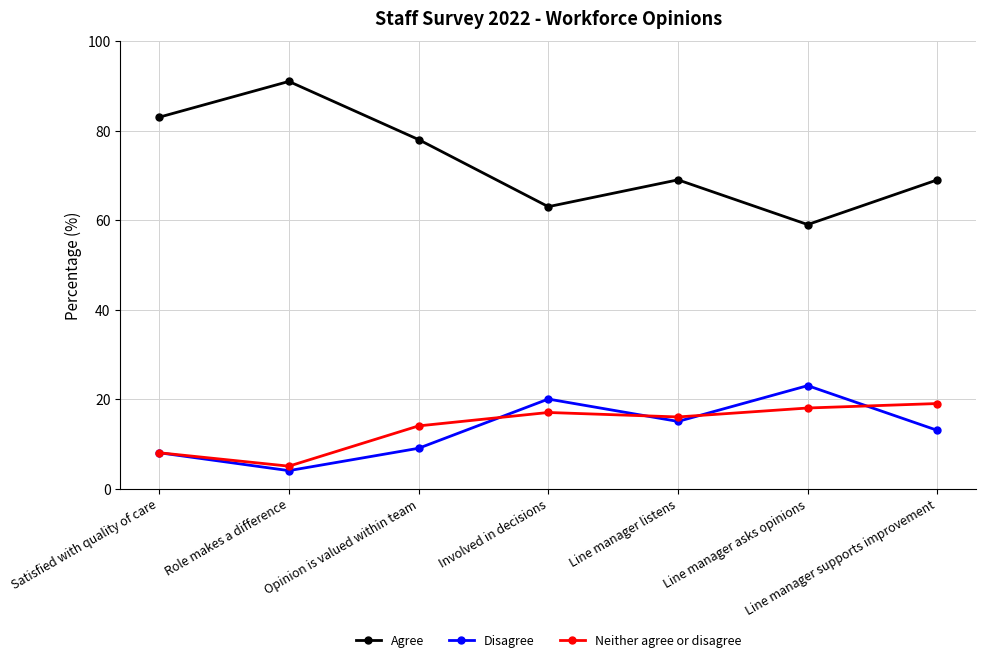

What is the difference between the highest and lowest values at Line manager supports improvement?

56